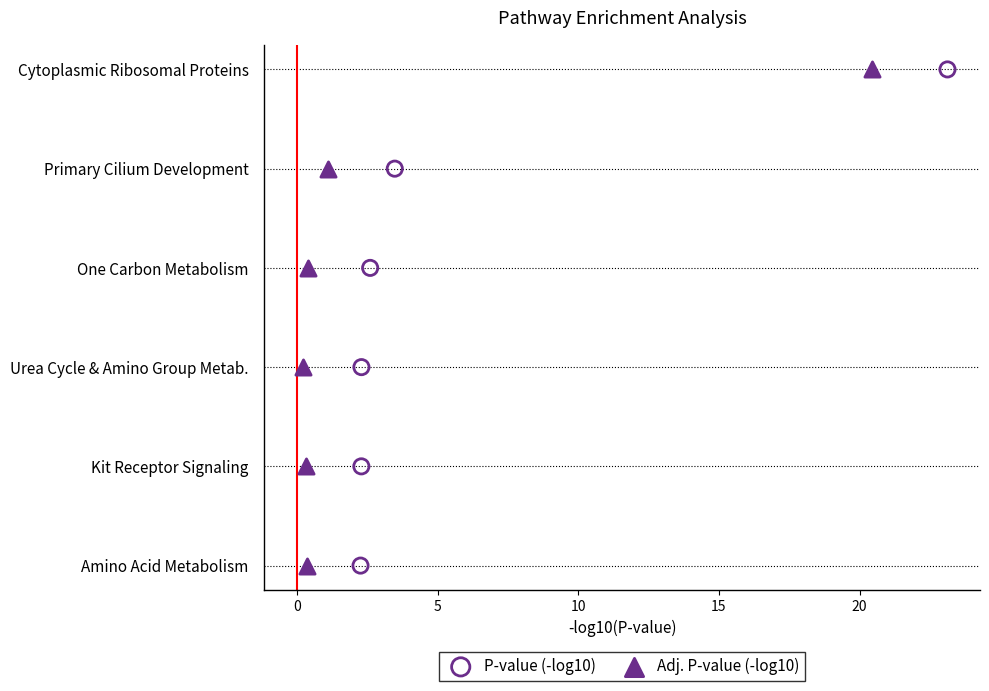

What are all the series names shown in the legend?

P-value (-log10), Adj. P-value (-log10)